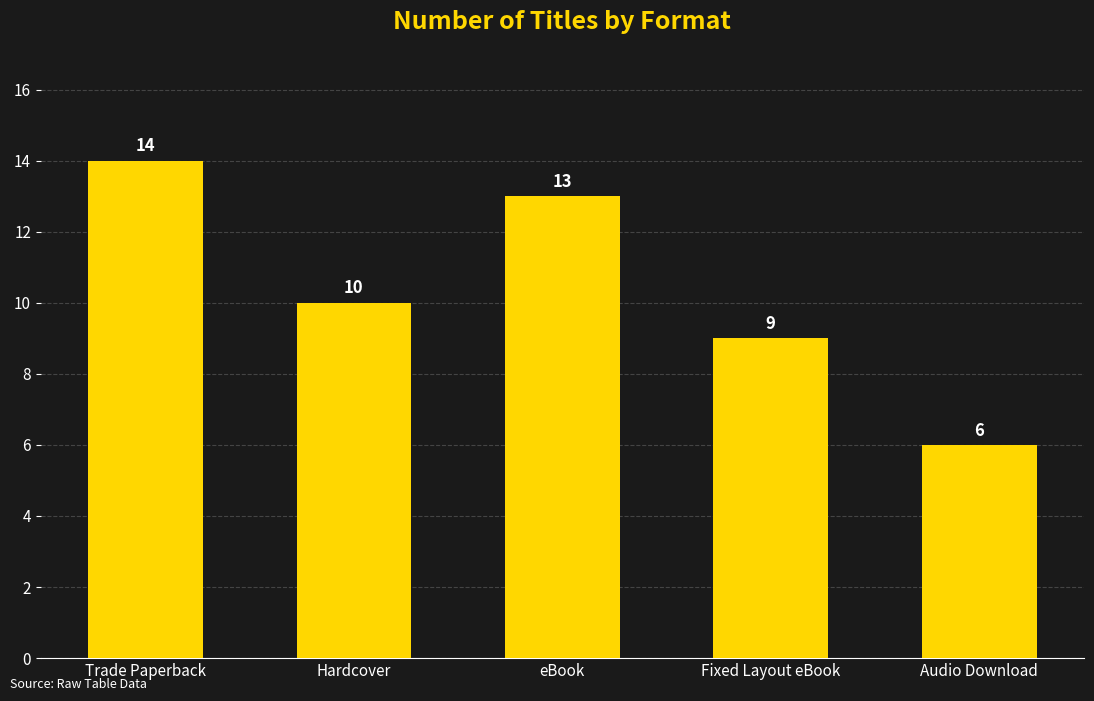

What is the label of the 5th bar from the right?

Trade Paperback